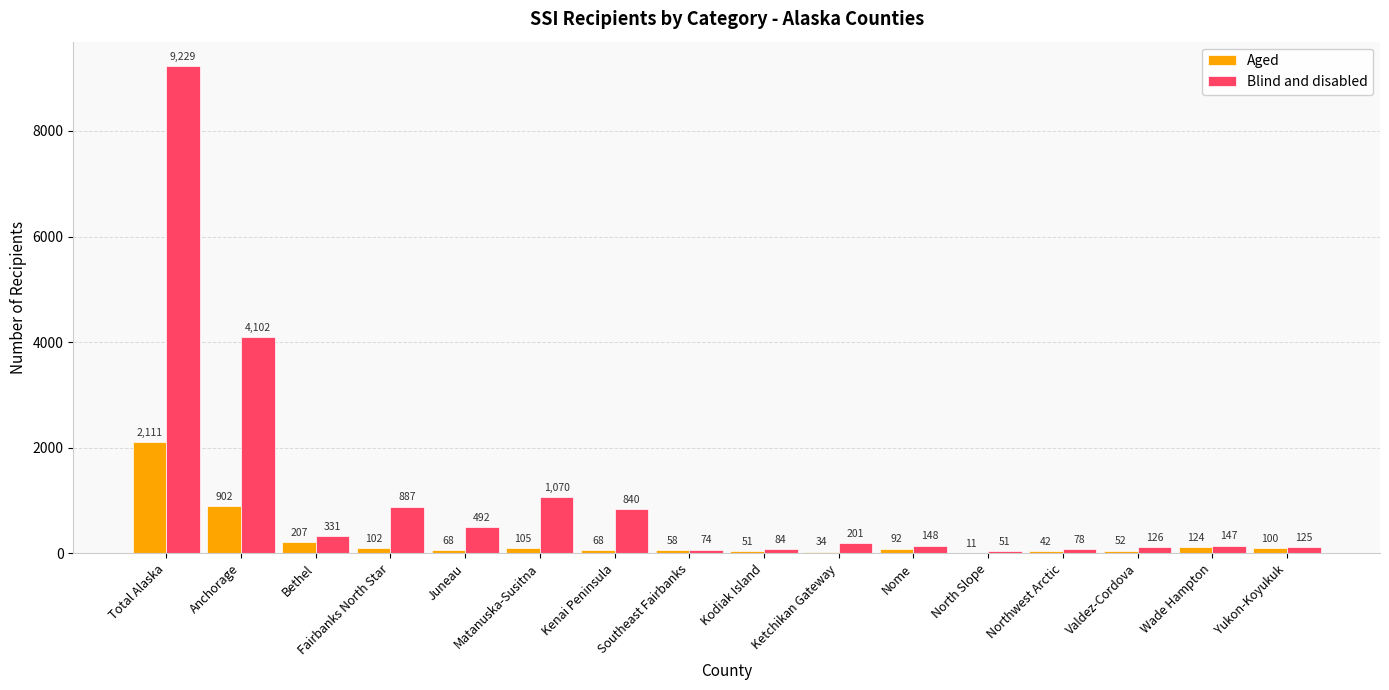

Reading right to left, transcribe all the data shown in this chart.

Aged: Yukon-Koyukuk=100	Wade Hampton=124	Valdez-Cordova=52	Northwest Arctic=42	North Slope=11	Nome=92	Ketchikan Gateway=34	Kodiak Island=51	Southeast Fairbanks=58	Kenai Peninsula=68	Matanuska-Susitna=105	Juneau=68	Fairbanks North Star=102	Bethel=207	Anchorage=902	Total Alaska=2111
Blind and disabled: Yukon-Koyukuk=125	Wade Hampton=147	Valdez-Cordova=126	Northwest Arctic=78	North Slope=51	Nome=148	Ketchikan Gateway=201	Kodiak Island=84	Southeast Fairbanks=74	Kenai Peninsula=840	Matanuska-Susitna=1070	Juneau=492	Fairbanks North Star=887	Bethel=331	Anchorage=4102	Total Alaska=9229